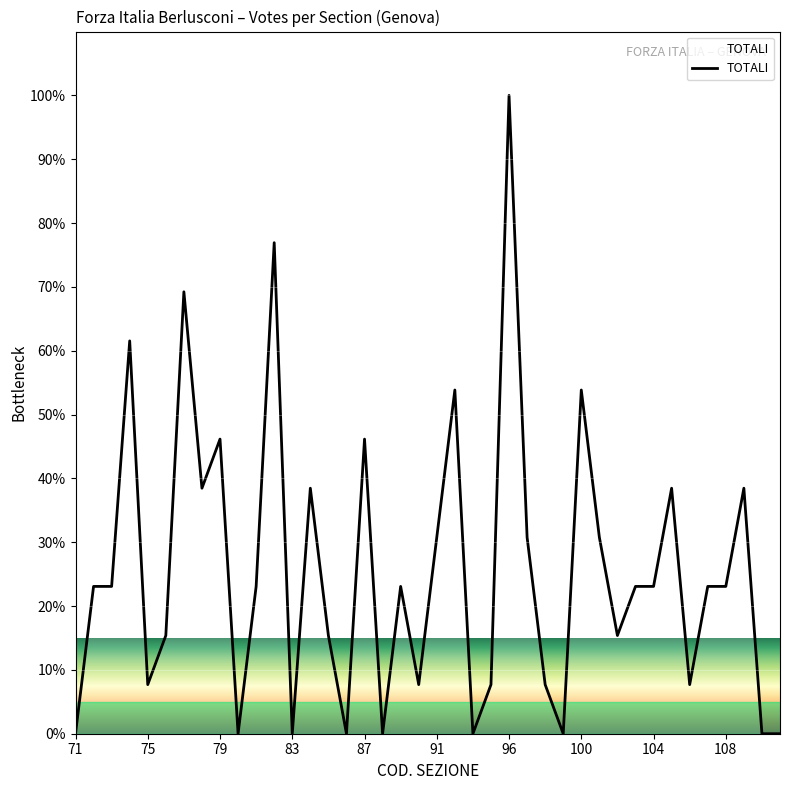

What is the greatest value displayed?

100.0